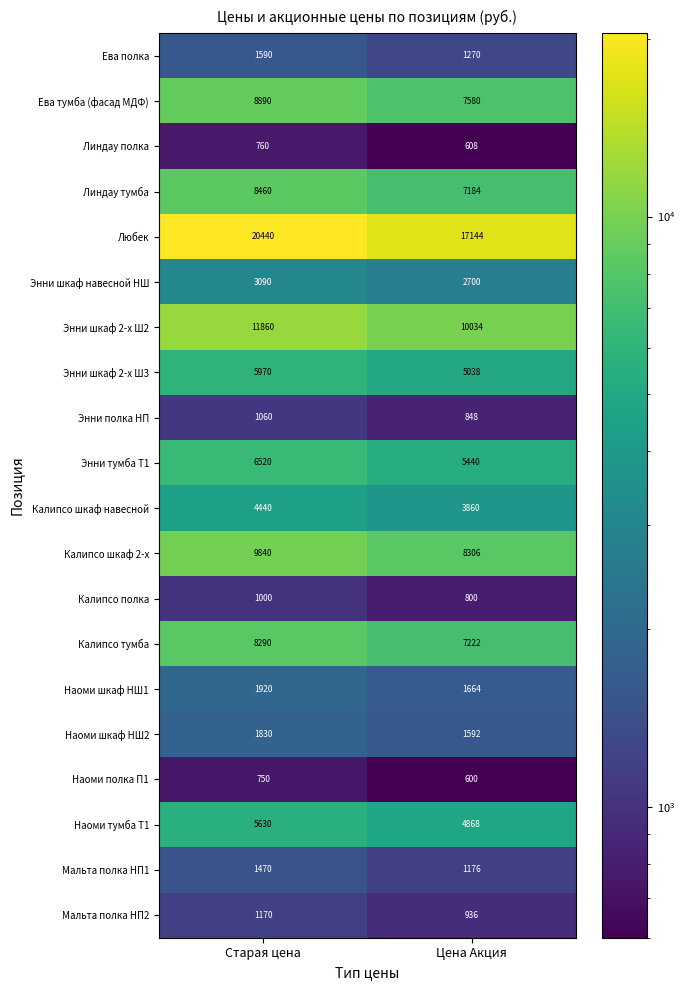

Which series has the largest total across all categories?

Любек